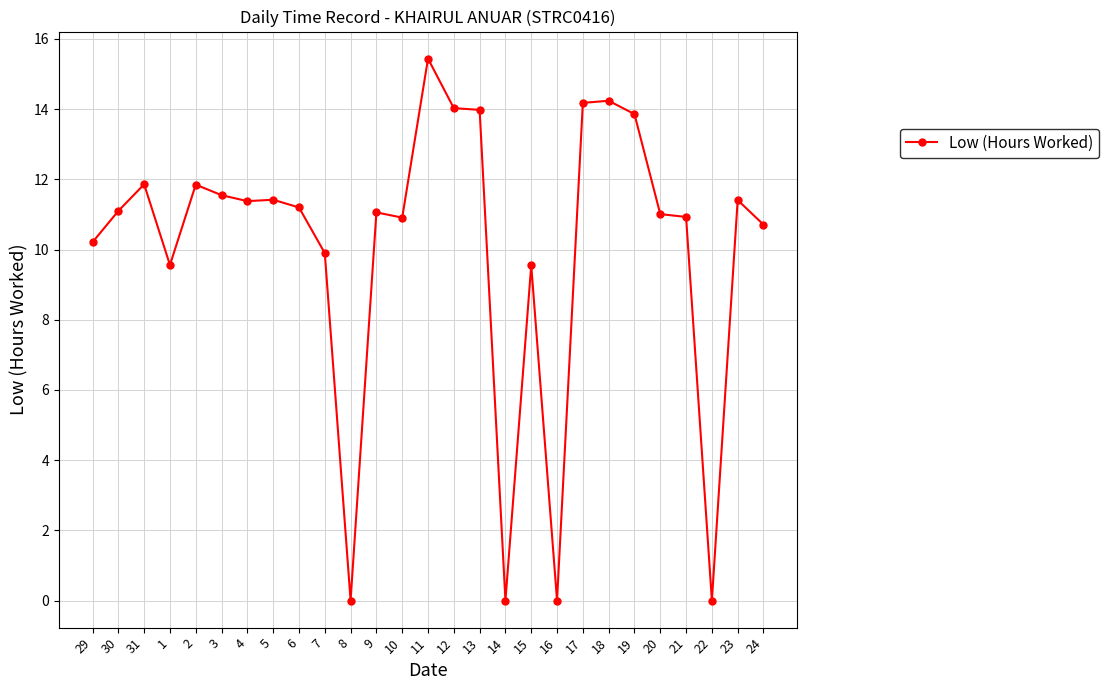

What is the greatest value displayed?

15.4